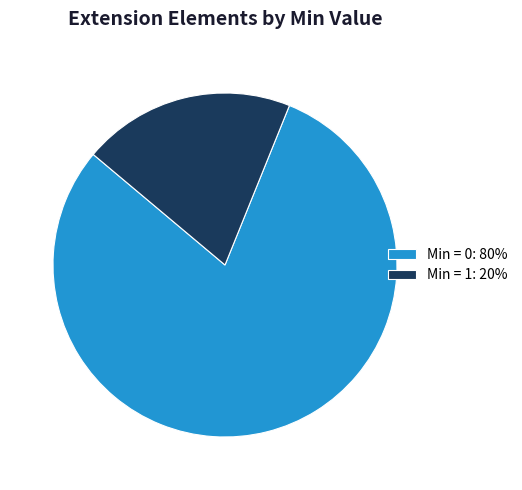

How many slices are in this pie chart?

2